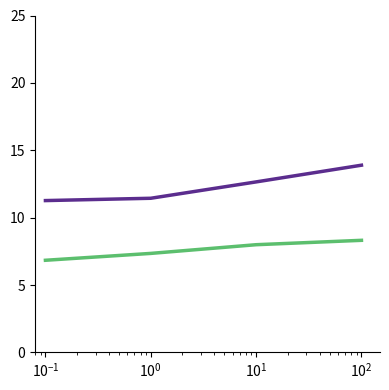

What is the greatest value displayed?

13.9